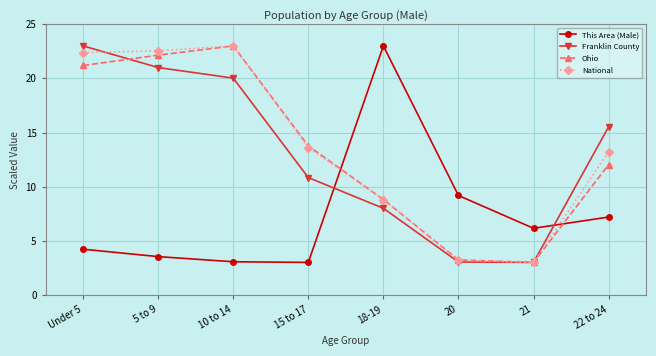

True or false: Franklin County has more than 0 points higher than both neighbors.

False